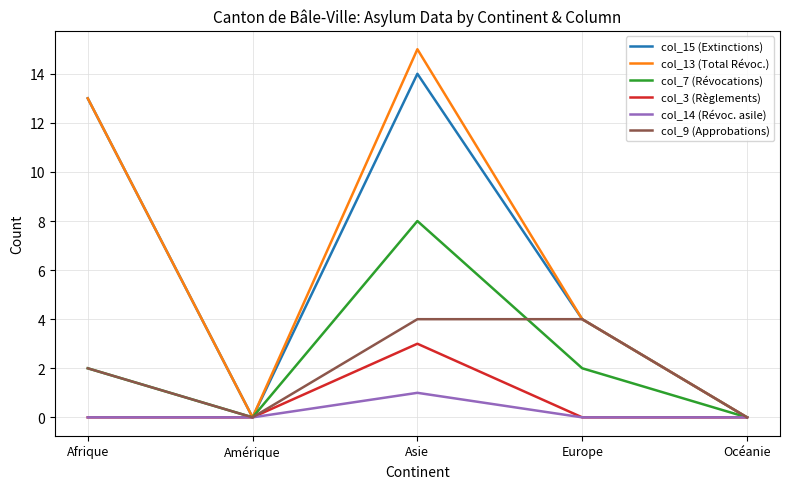

How many lines are shown in the chart?

6